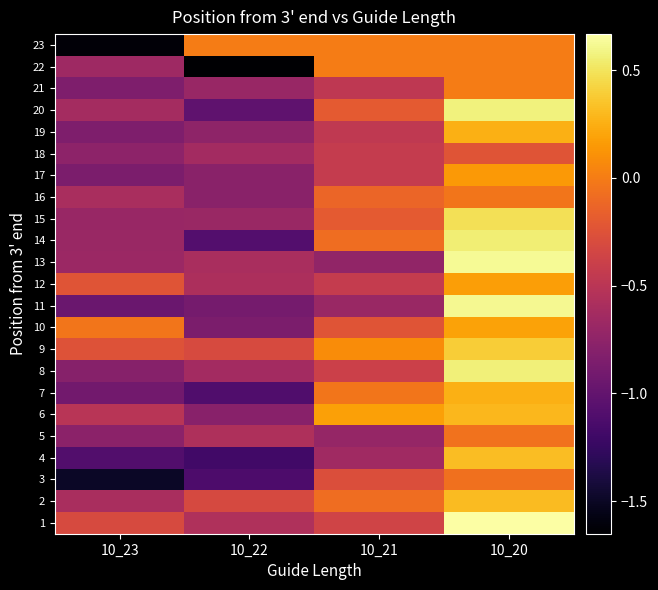

At how many categories does at least one series exceed 0?

2